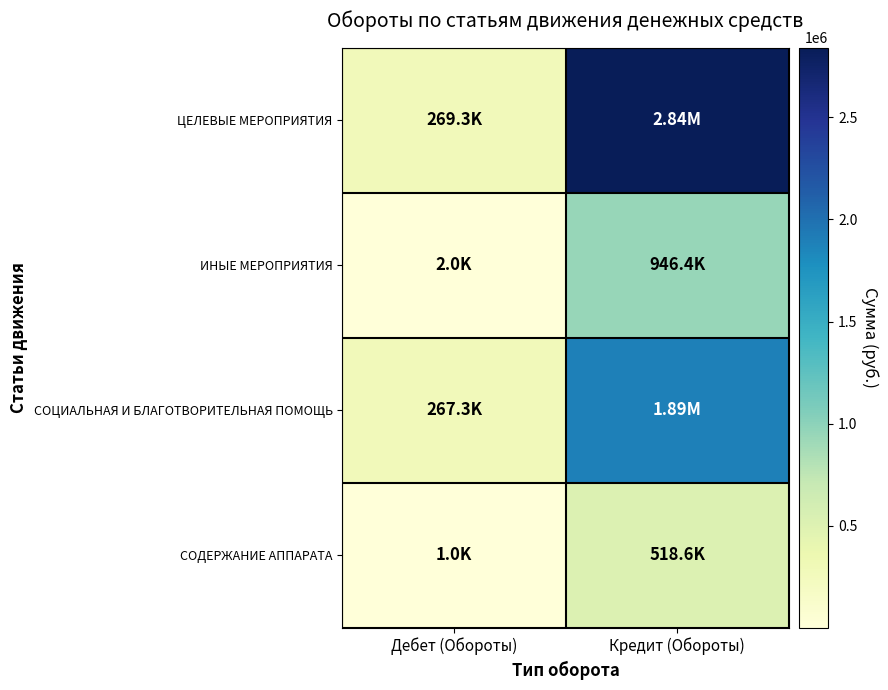

Reading left to right, transcribe all the data shown in this chart.

ЦЕЛЕВЫЕ МЕРОПРИЯТИЯ: Дебет (Обороты)=269277.0	Кредит (Обороты)=2841248.4
ИНЫЕ МЕРОПРИЯТИЯ: Дебет (Обороты)=1986.0	Кредит (Обороты)=946382.3
СОЦИАЛЬНАЯ И БЛАГОТВОРИТЕЛЬНАЯ ПОМОЩЬ: Дебет (Обороты)=267291.0	Кредит (Обороты)=1894866.0
СОДЕРЖАНИЕ АППАРАТА: Дебет (Обороты)=1000.0	Кредит (Обороты)=518570.9